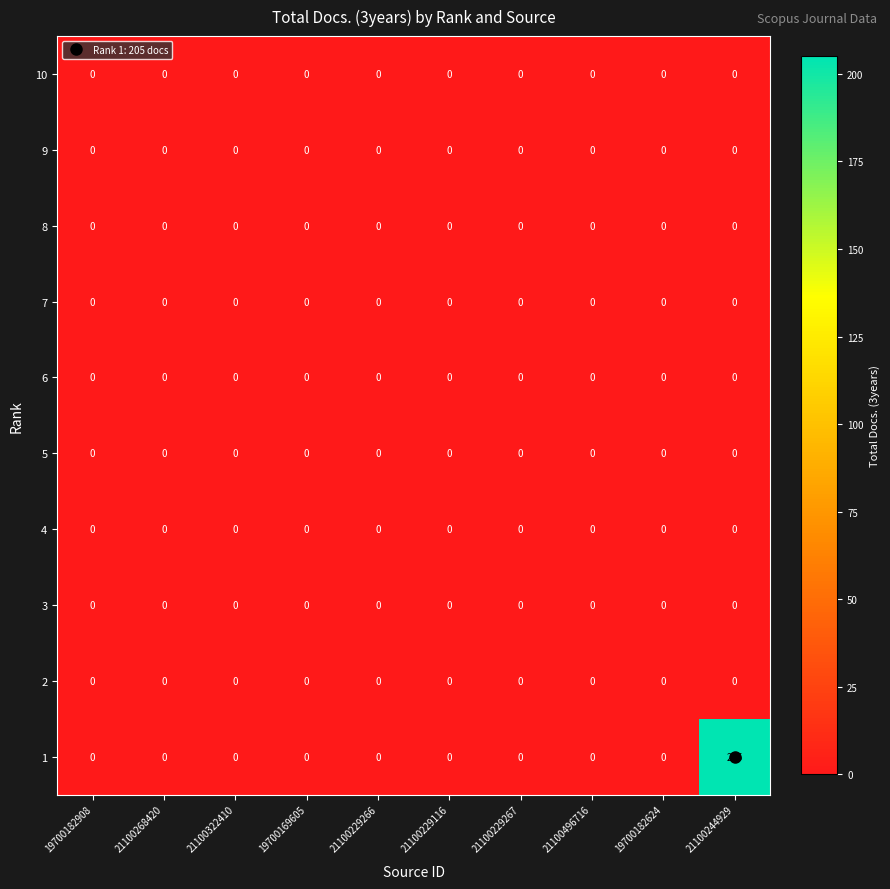

What is the difference between the highest and lowest values at 21100244929?

205